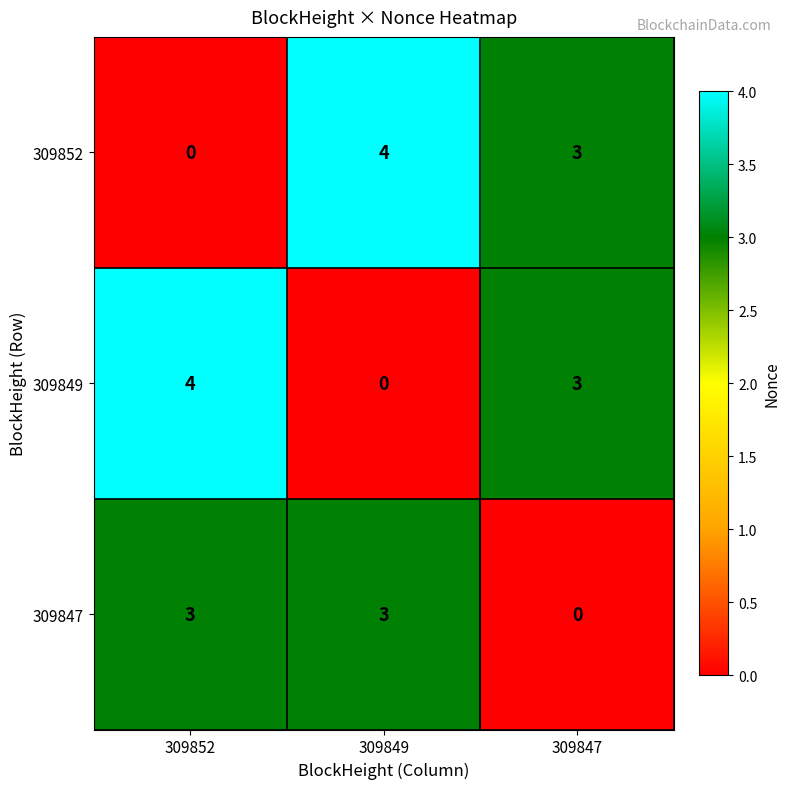

What is the maximum value shown in the chart?

4